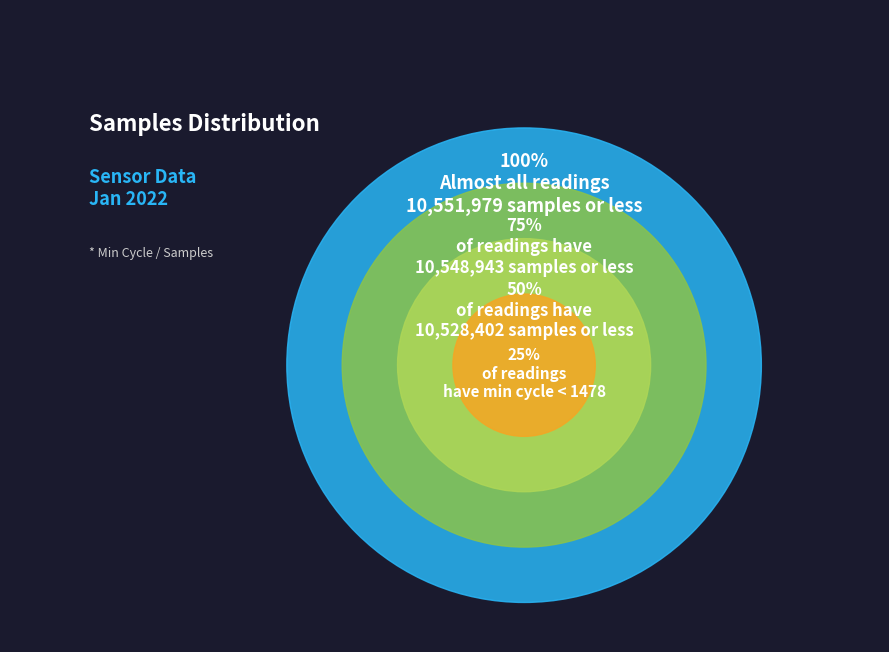

True or false: 28/1923 accounts for 2% of the total.

False